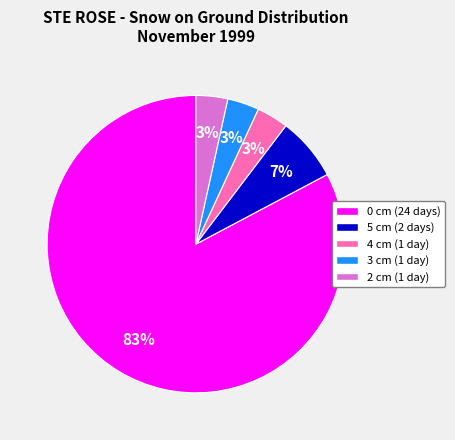

Which has a higher value, 5 cm (2 days) or 0 cm (24 days)?

0 cm (24 days)